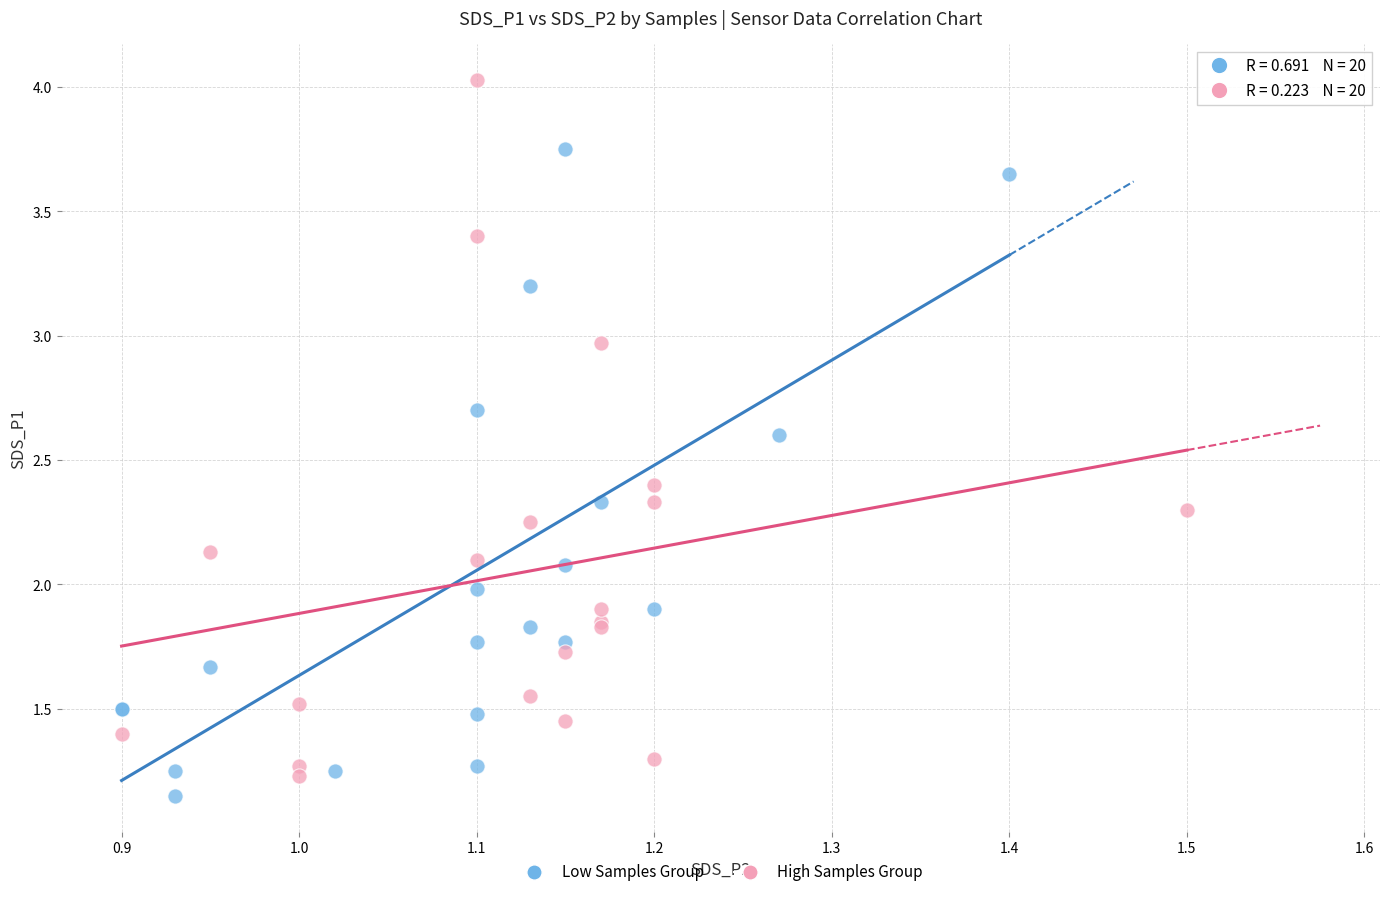

Which series has the widest spread of Y values?

High Samples Group